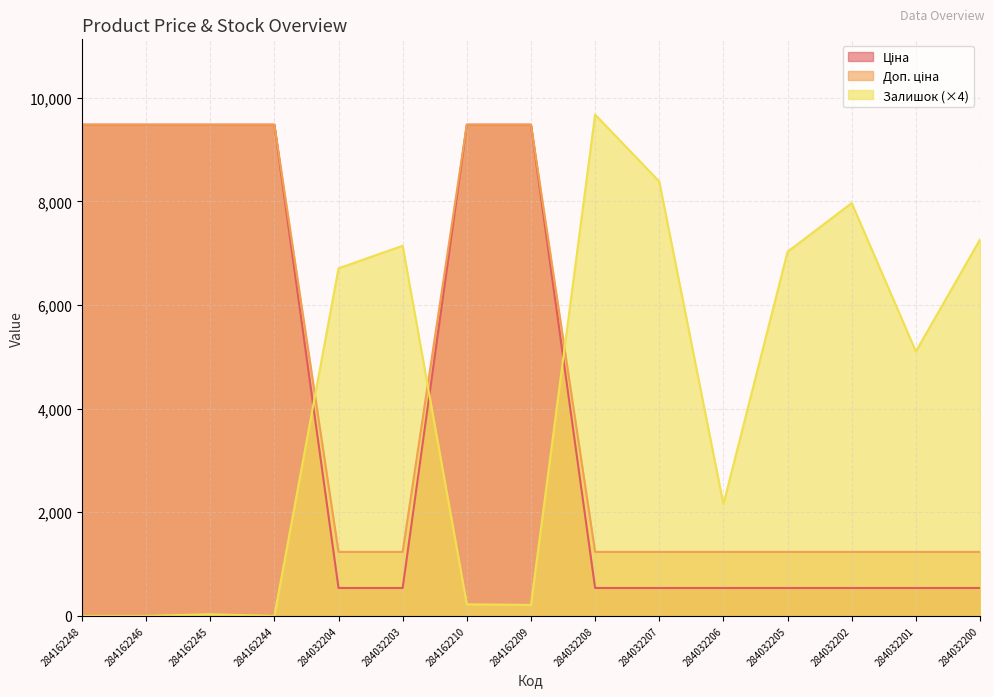

What is the average value of the Доп. ціна series?

4533.3